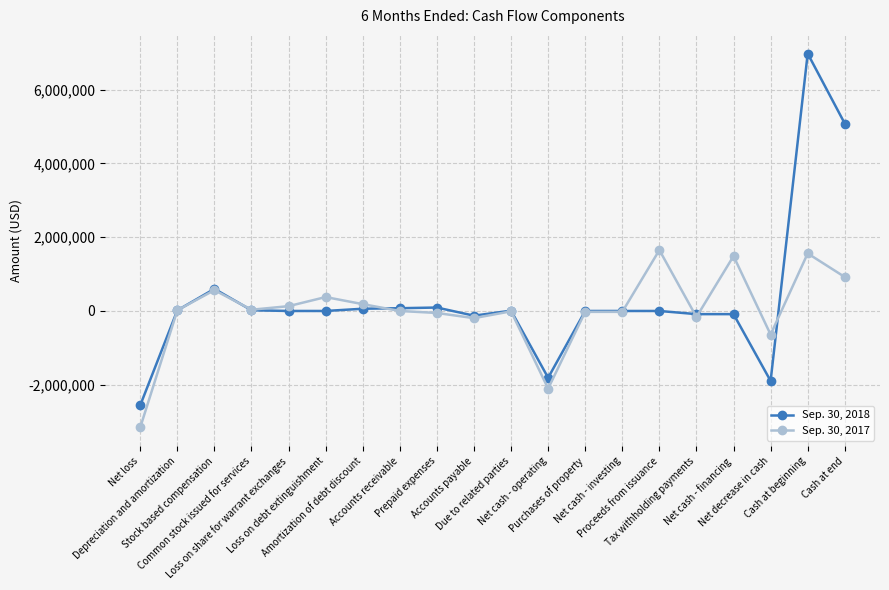

At Proceeds from issuance, list the series in order from smallest to largest.

Sep. 30, 2018, Sep. 30, 2017